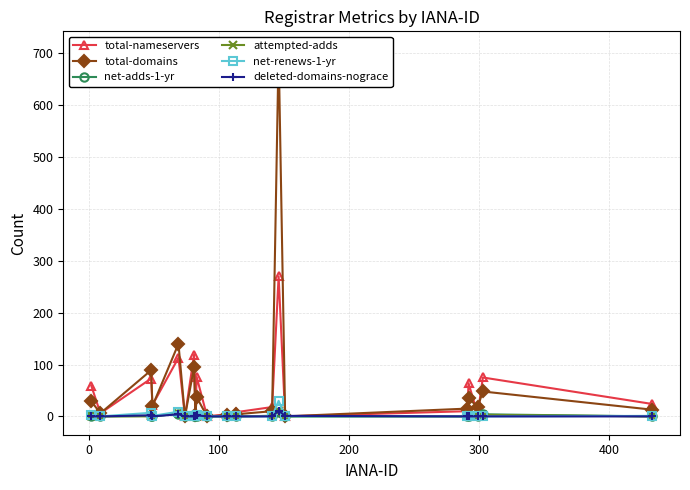

What are all the series names shown in the legend?

total-nameservers, total-domains, net-adds-1-yr, attempted-adds, net-renews-1-yr, deleted-domains-nograce